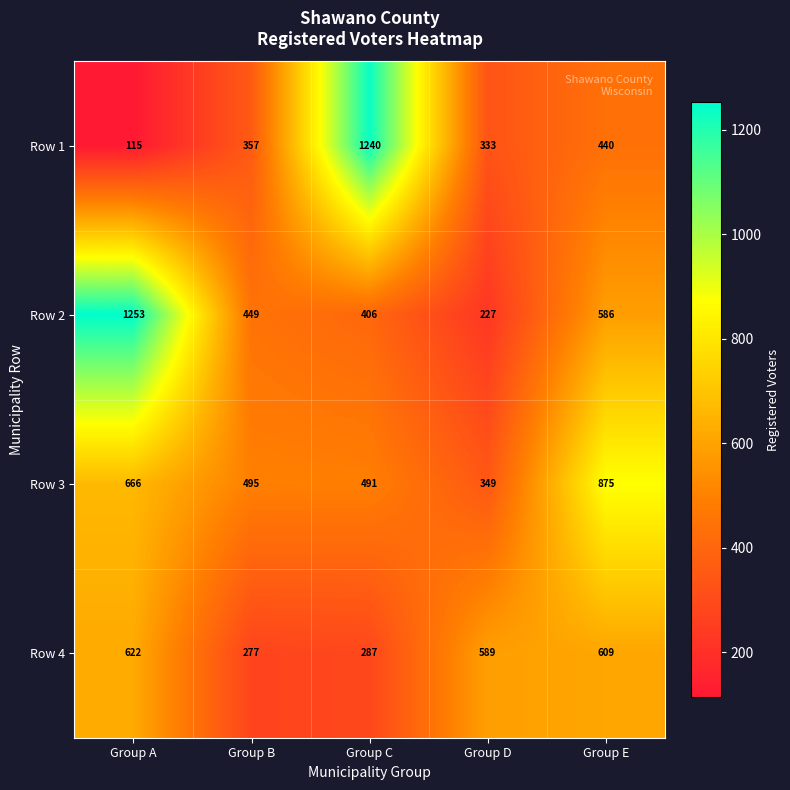

What is the difference between the highest and lowest values at Group C?

953